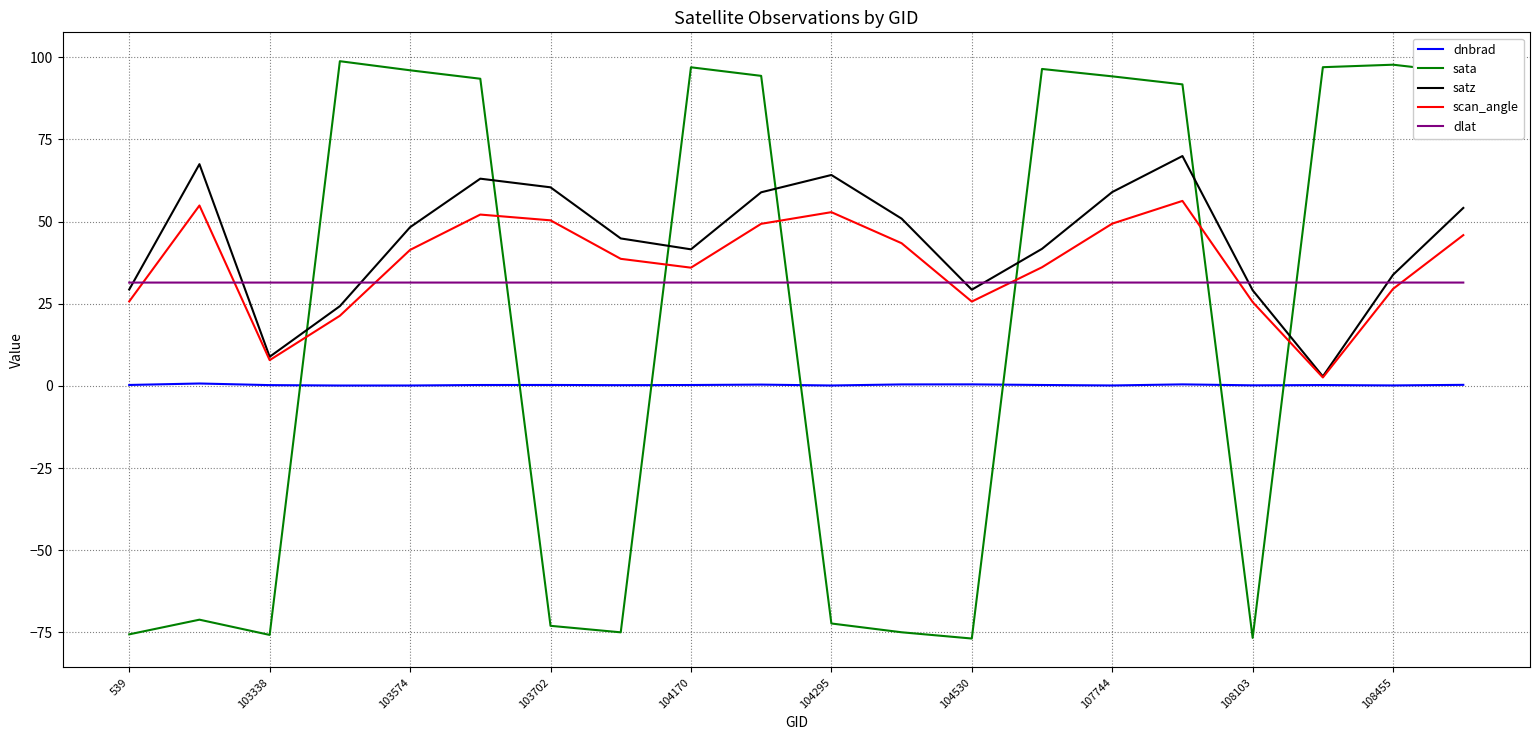

What is the maximum value shown in the chart?

98.8